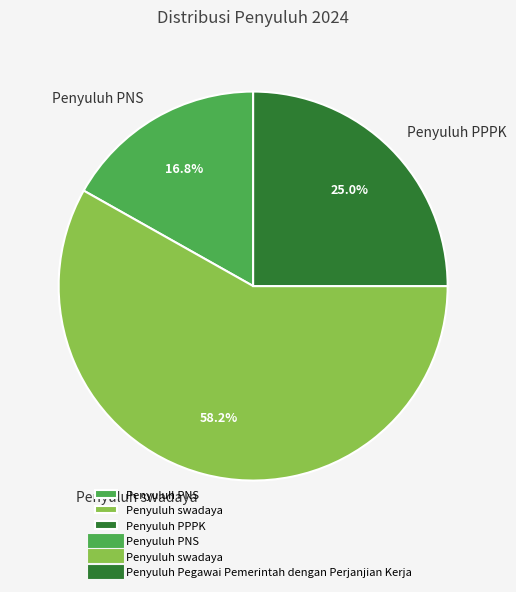

How many segments does this pie chart have?

3